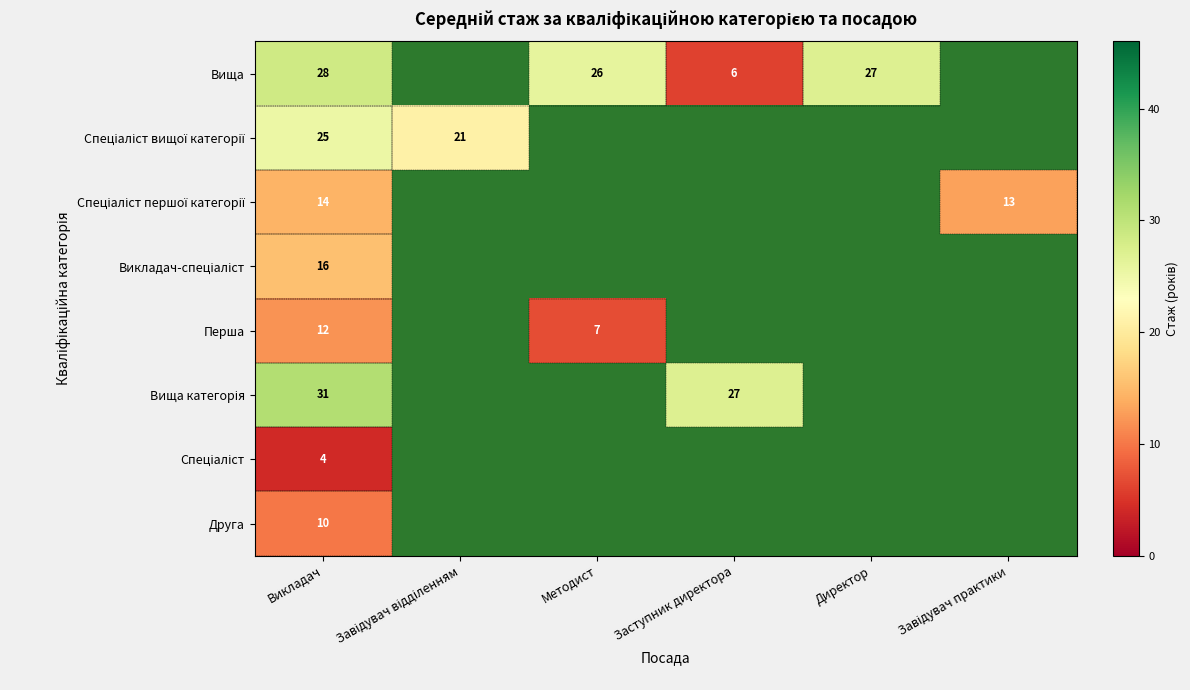

Is the value of Перша at Методист greater than the value of Вища at Викладач?

No